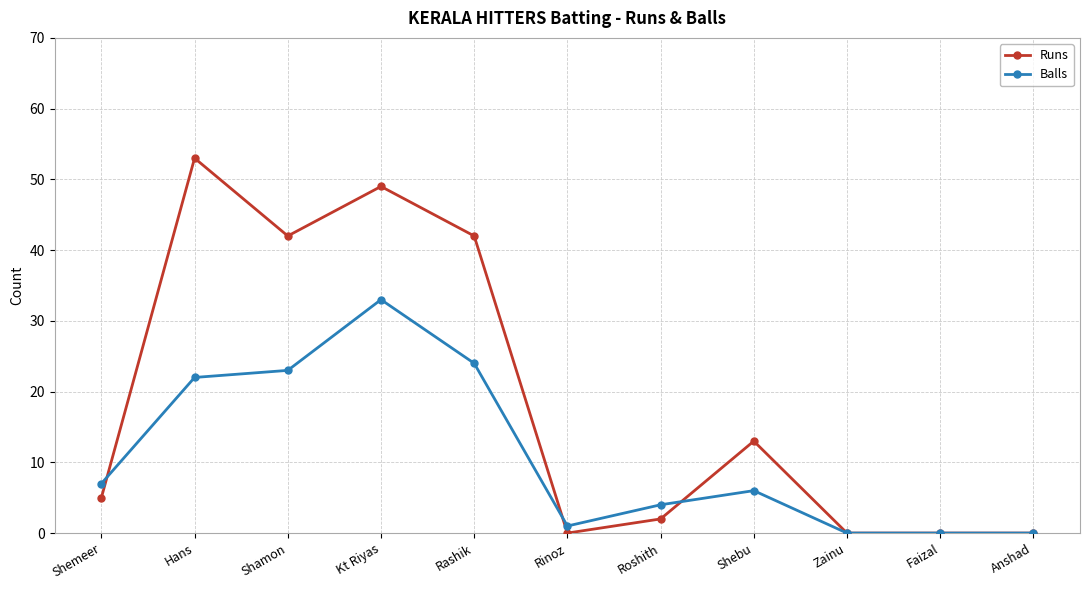

At which category does the chart reach its peak across all series?

Hans